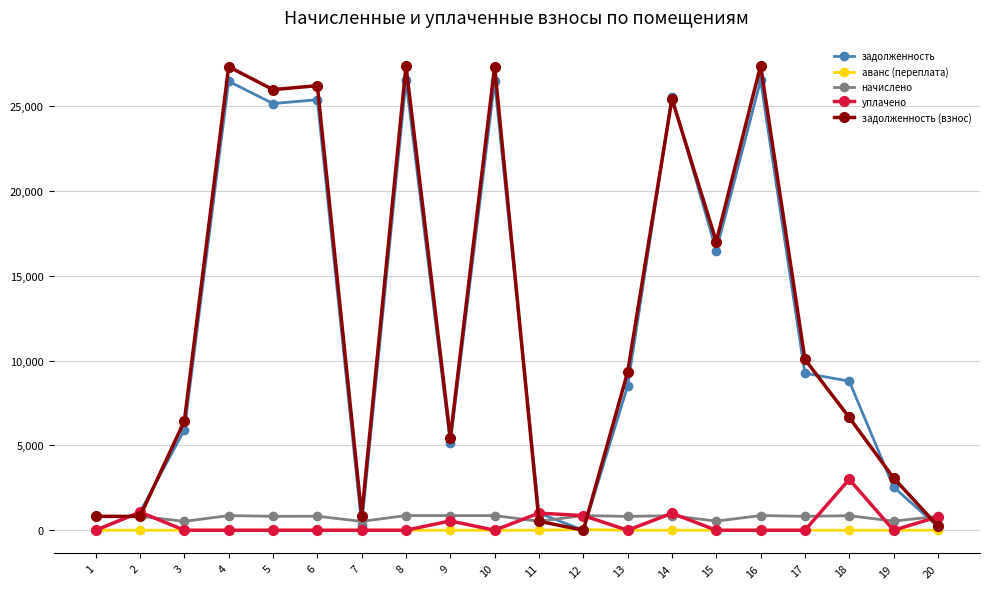

What is the highest value of the задолженность (взнос) series?

27386.7